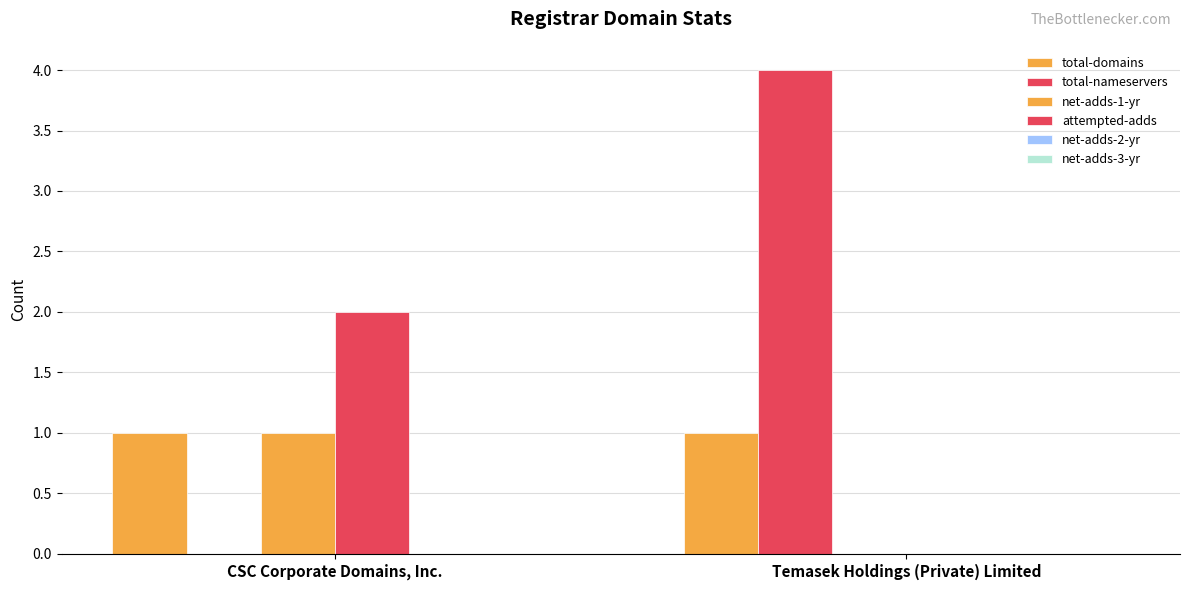

How many groups of bars are there?

2